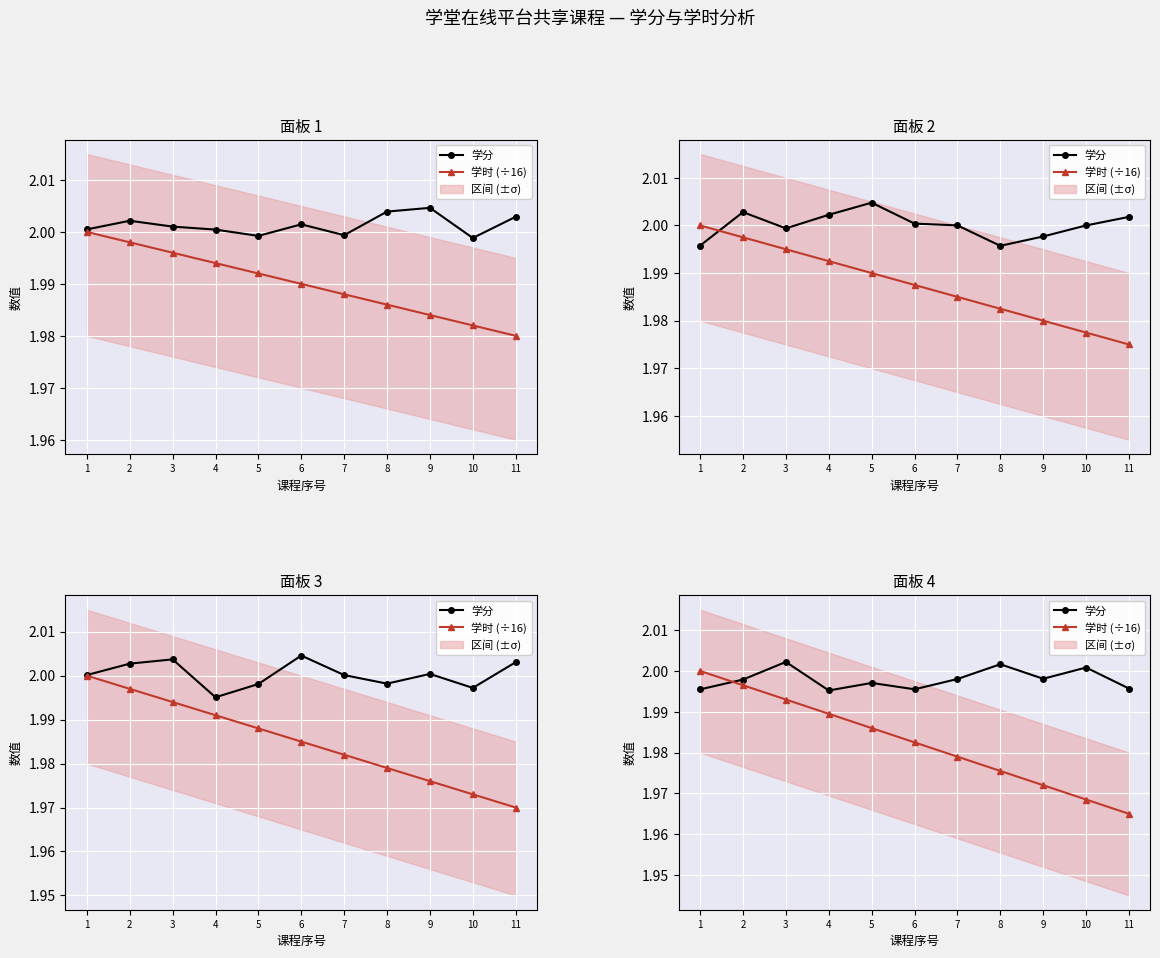

How many categories are shown in the chart?

11